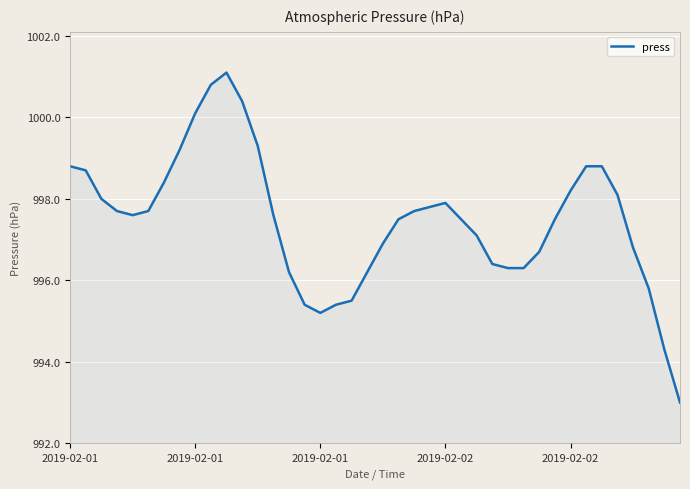

What is the difference between the maximum and minimum values?

8.1